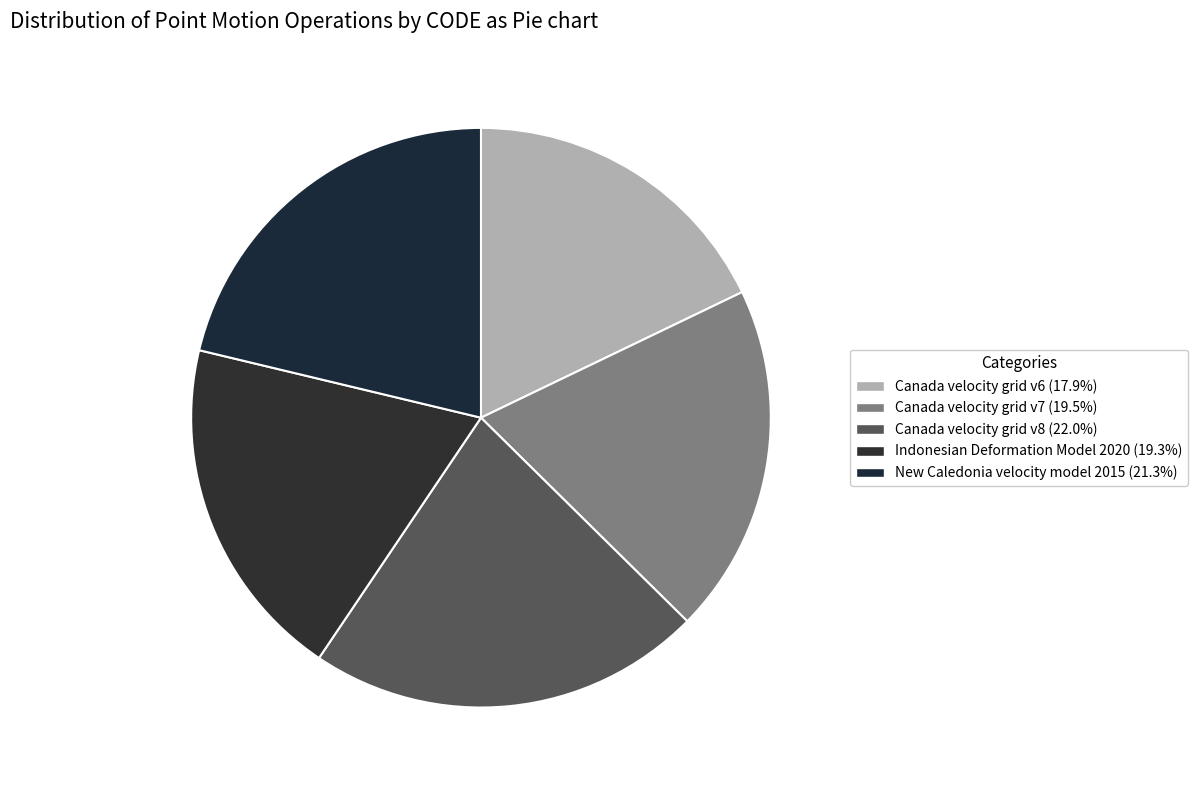

To the nearest percent, what is the average slice percentage?

20%